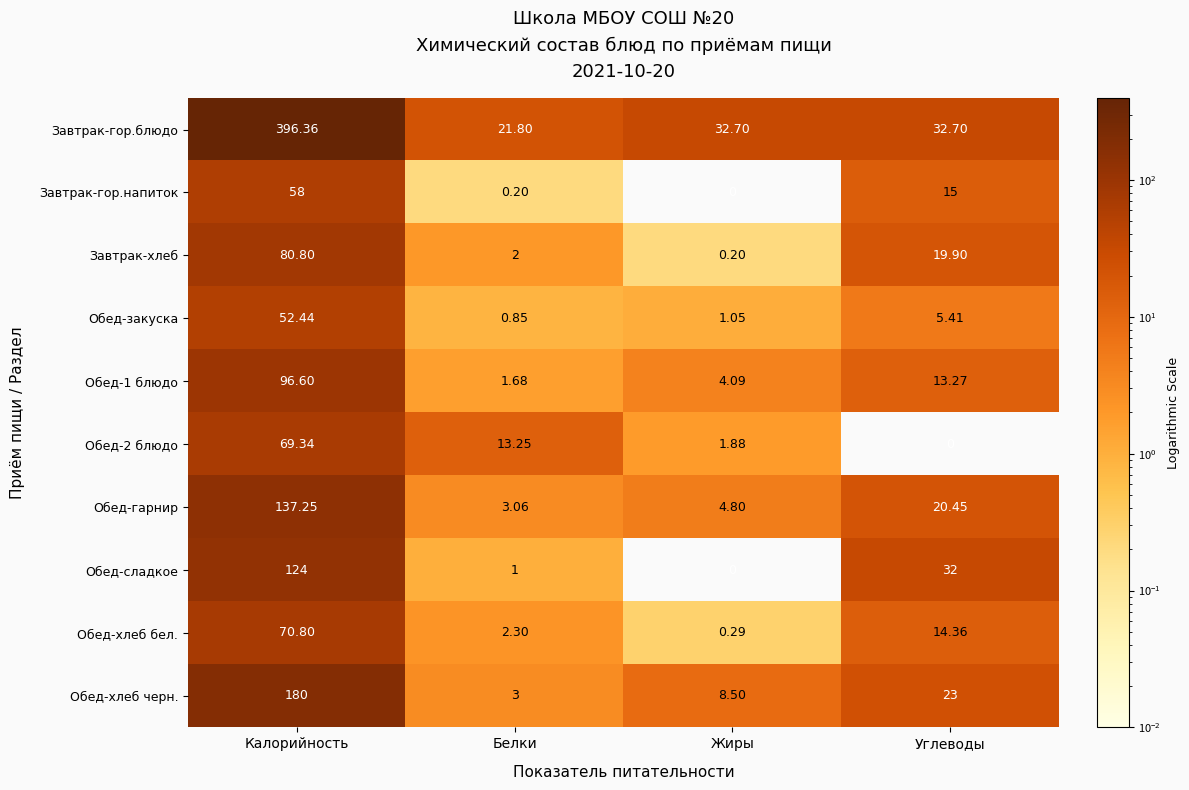

Which series has the widest spread of values?

Завтрак-гор.блюдо